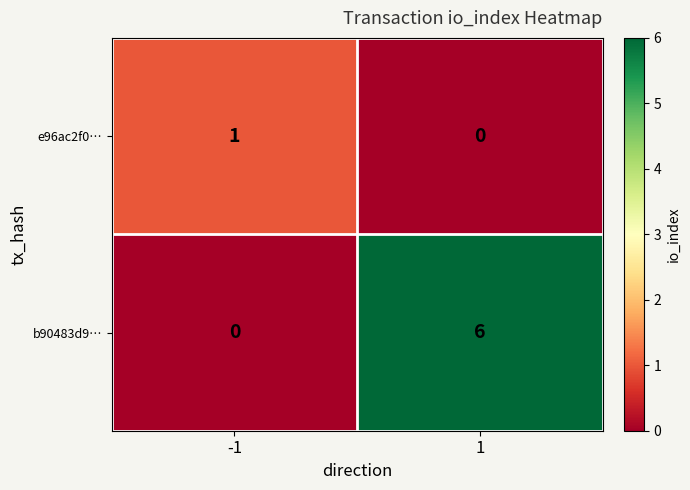

Rank the series by their maximum value, from lowest to highest.

e96ac2f0…, b90483d9…